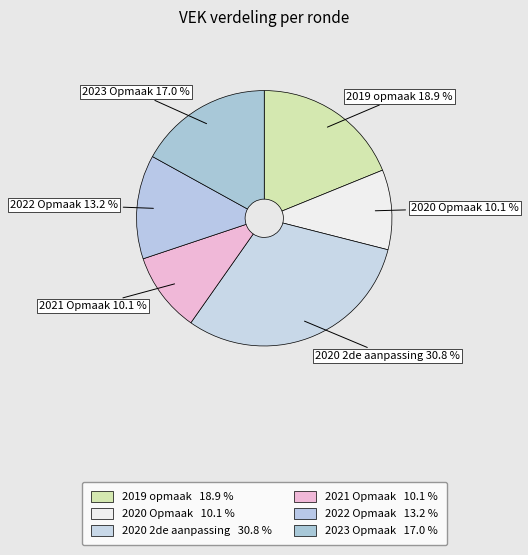

To the nearest percent, what is the difference between the largest and smallest slice percentages?

21%